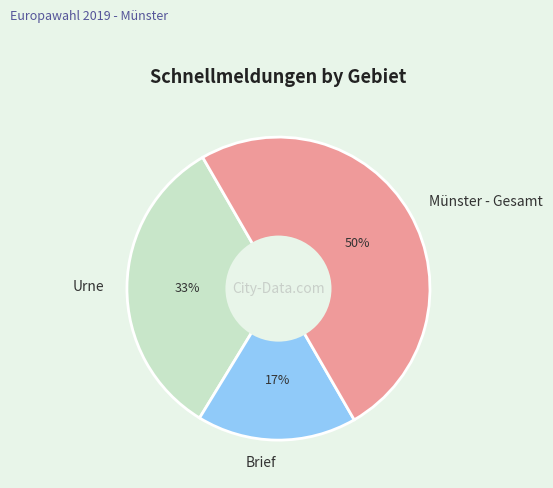

Rank the categories by value from lowest to highest.

Brief, Urne, Münster - Gesamt